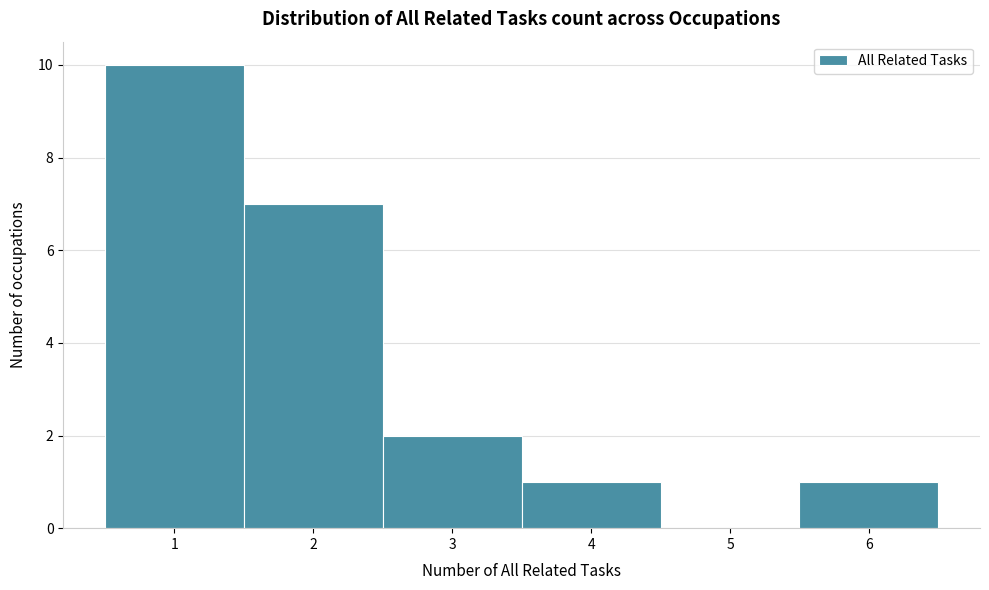

Reading left to right, list every bar in this chart as the range it spans on the x-axis followed by its height. The values are not printed on the chart, so give them approximately, as read against the axis.

0.5 to 1.5: 10
1.5 to 2.5: 7
2.5 to 3.5: 2
3.5 to 4.5: 1
4.5 to 5.5: 0
5.5 to 6.5: 1